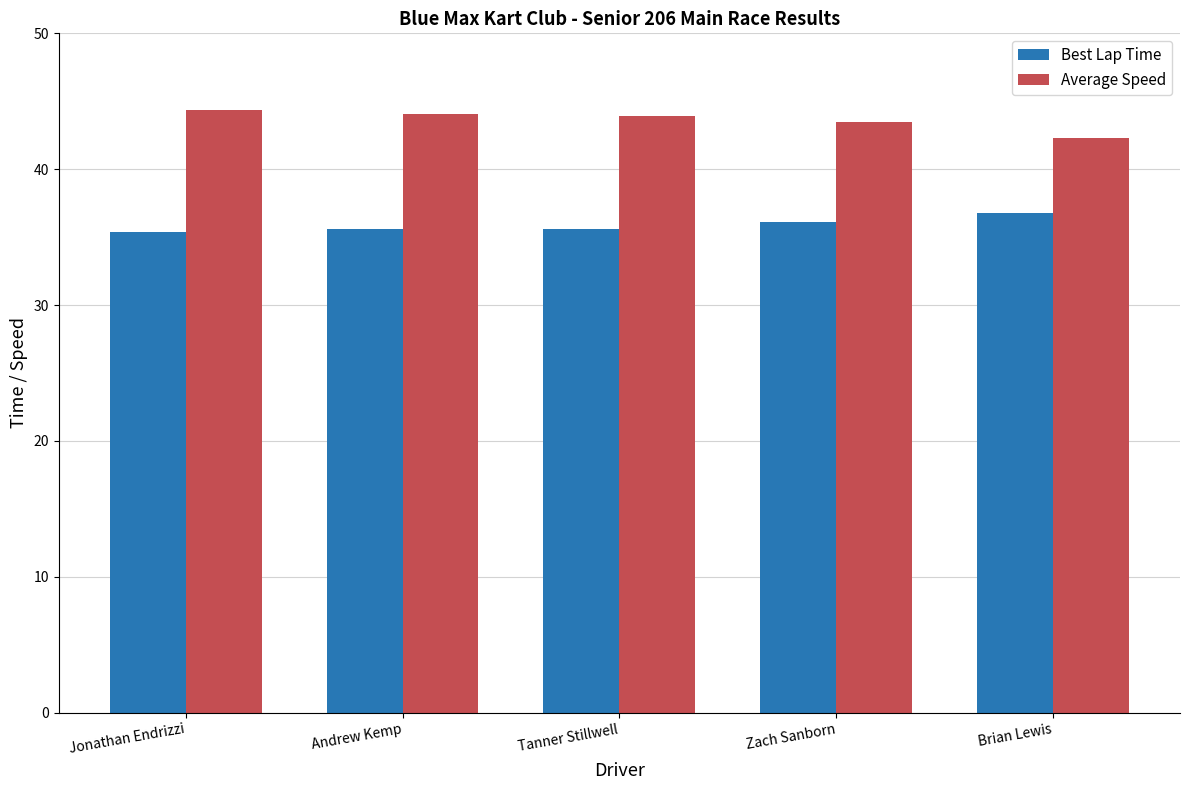

Is the value of Average Speed at Andrew Kemp greater than the value of Best Lap Time at Jonathan Endrizzi?

Yes